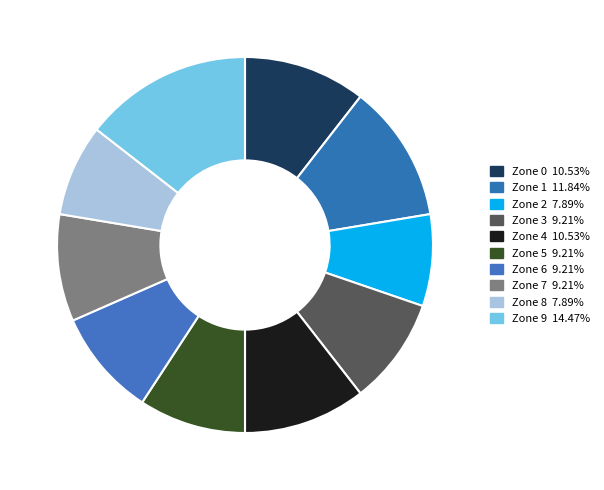

Between Zone 1 and Zone 6, which is larger?

Zone 1